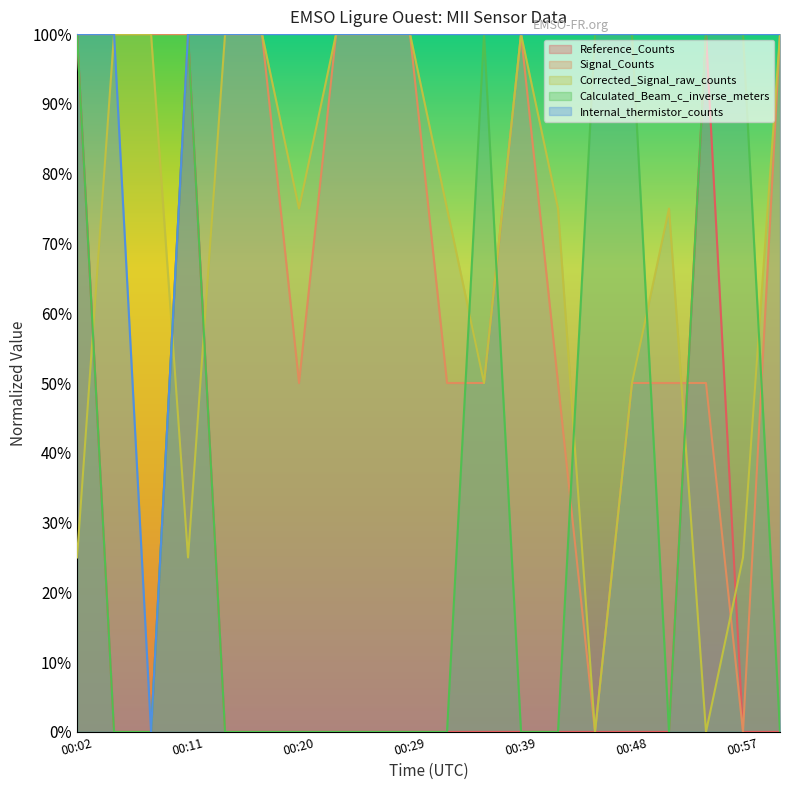

Does the chart display data point markers on the line(s)?

No